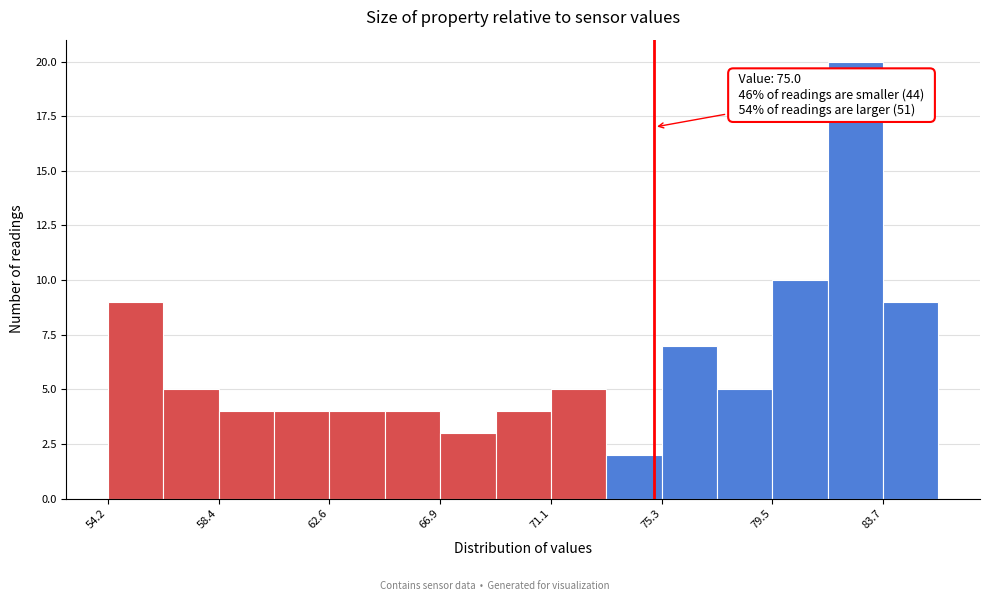

Over which range of the x-axis is the bar tallest?

81.5 to 83.5